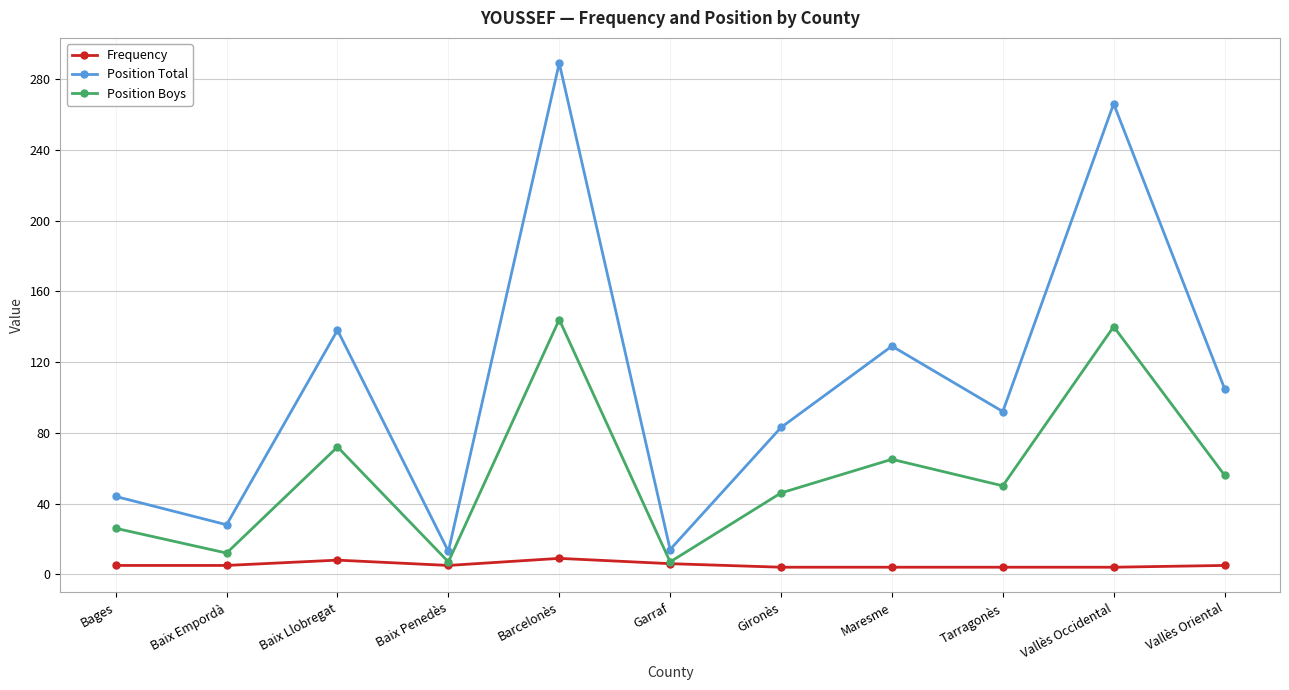

How many interior local valleys does the Position Total series have?

4